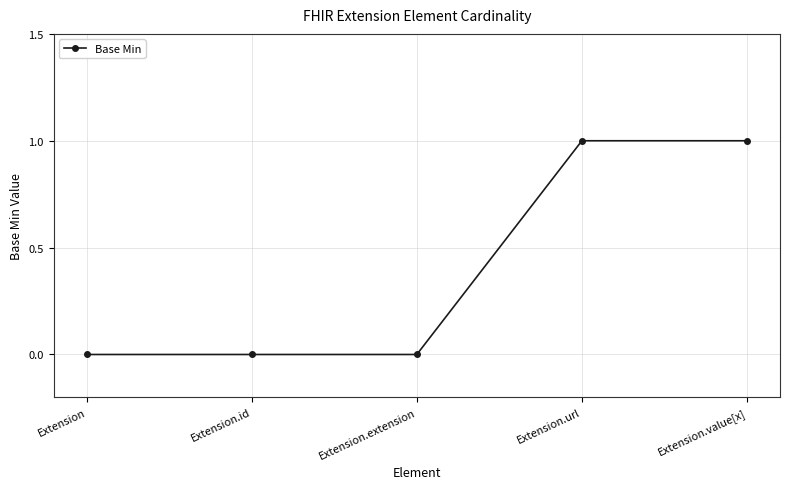

Is it true that the value at Extension.value[x] is 1?

True